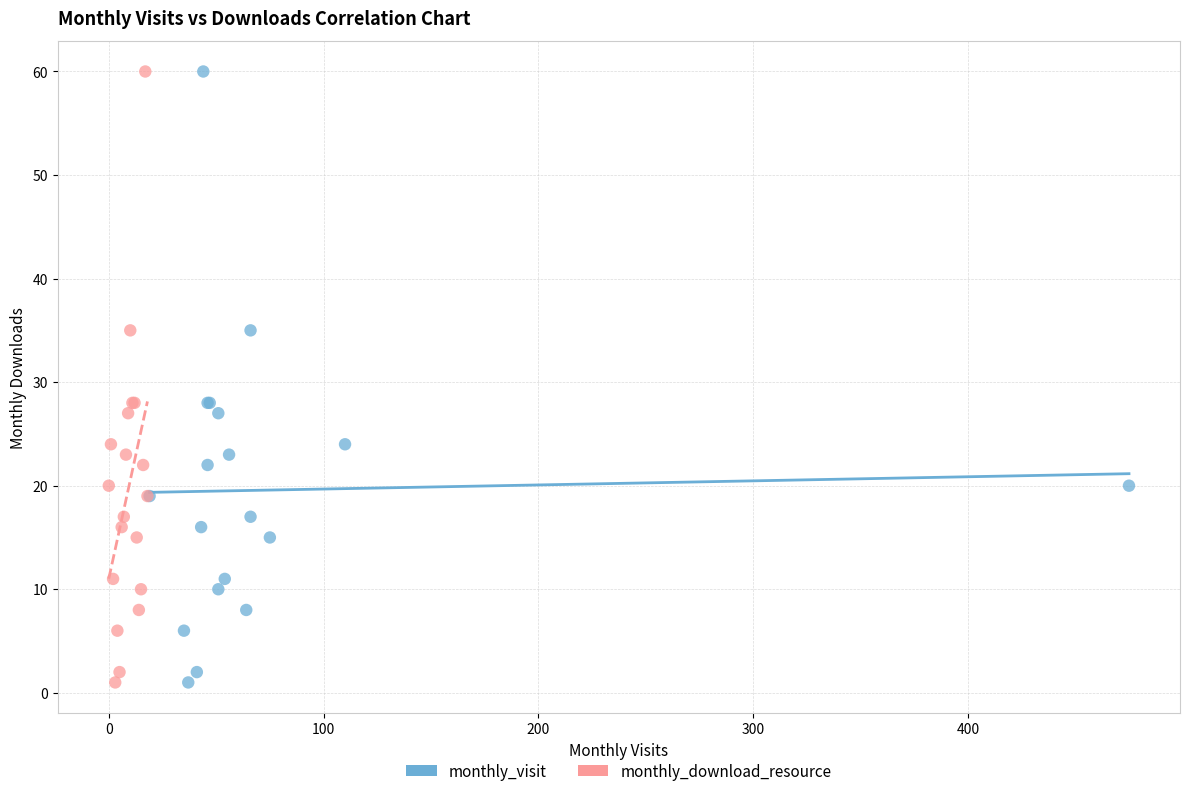

What are all the series names shown in the legend?

monthly_visit, monthly_download_resource